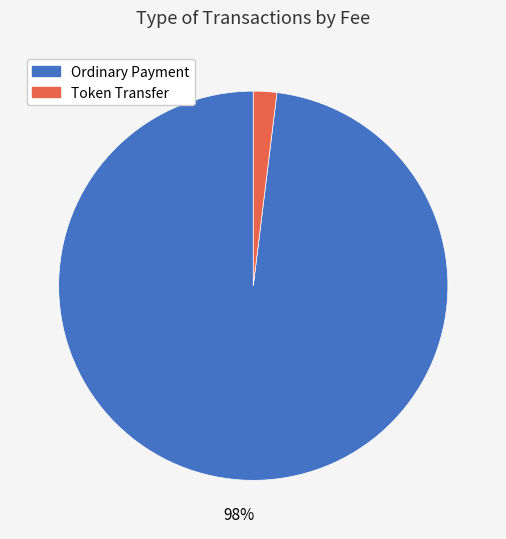

Between Token Transfer and Ordinary Payment, which is larger?

Ordinary Payment